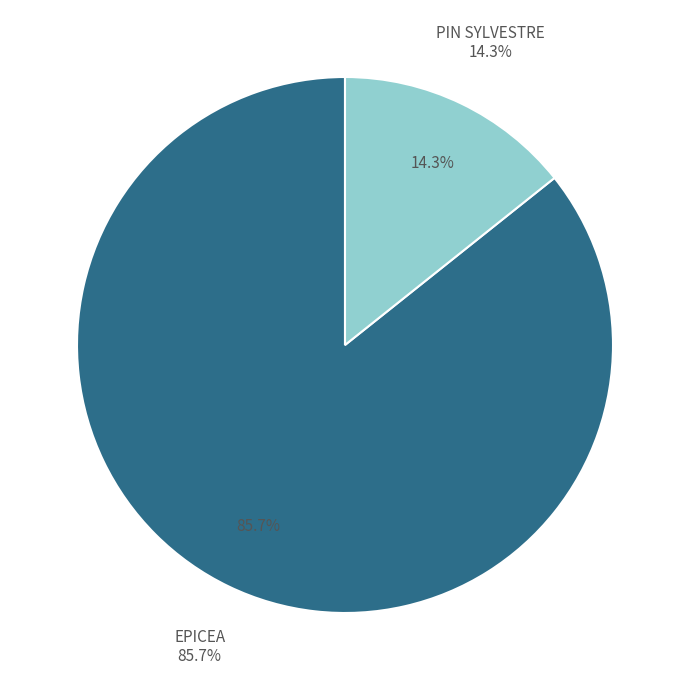

Which category has the smallest portion of the pie?

PIN SYLVESTRE